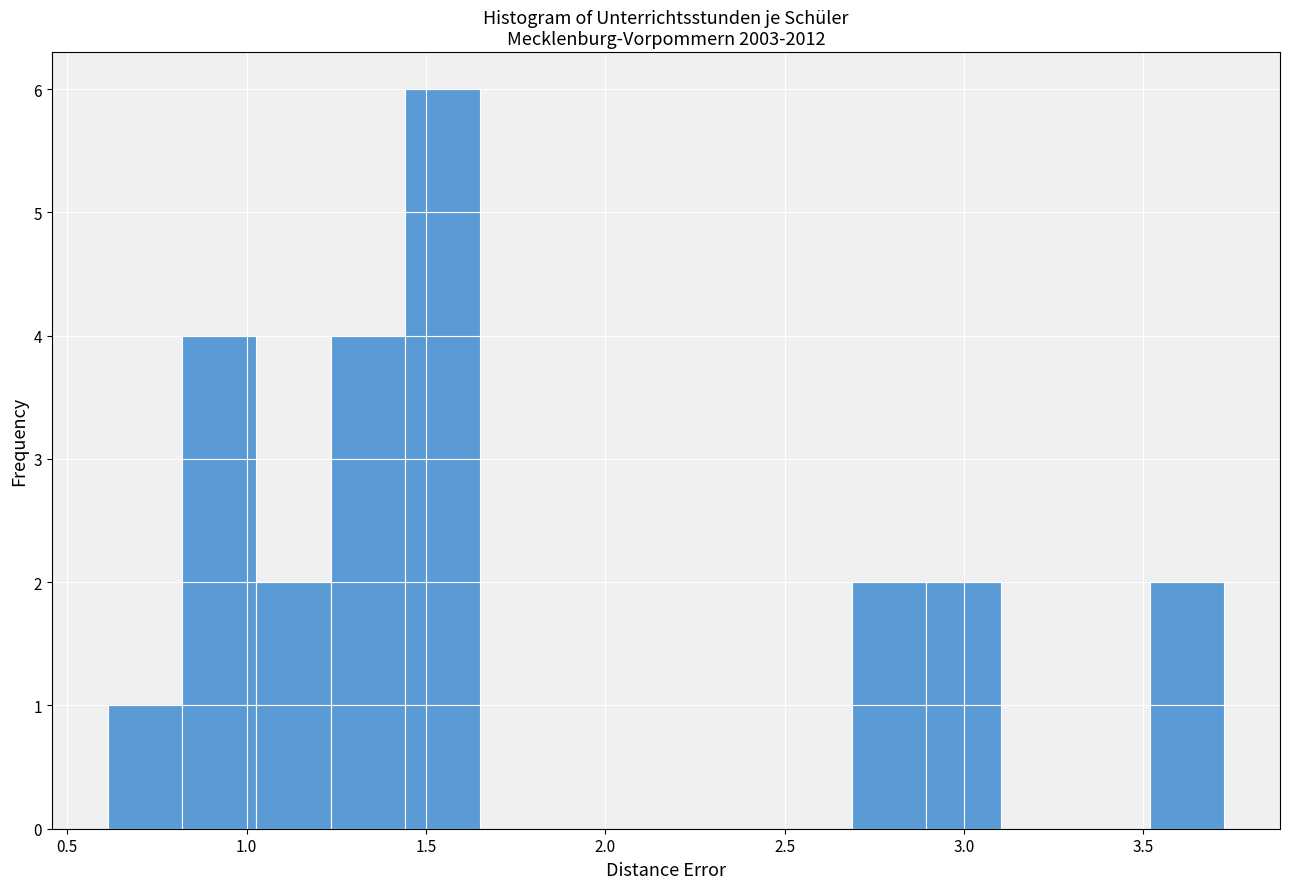

Reading left to right, transcribe this chart: for each bar, give the range it covers on the x-axis and its height. Neither the bar edges nor the heights are printed on the chart, so give them approximately, as read against the axes.

0.60 to 0.80: 1
0.80 to 1.05: 4
1.05 to 1.25: 2
1.25 to 1.45: 4
1.45 to 1.65: 6
1.65 to 1.85: 0
1.85 to 2.05: 0
2.05 to 2.25: 0
2.25 to 2.50: 0
2.50 to 2.70: 0
2.70 to 2.90: 2
2.90 to 3.10: 2
3.10 to 3.30: 0
3.30 to 3.50: 0
3.50 to 3.75: 2